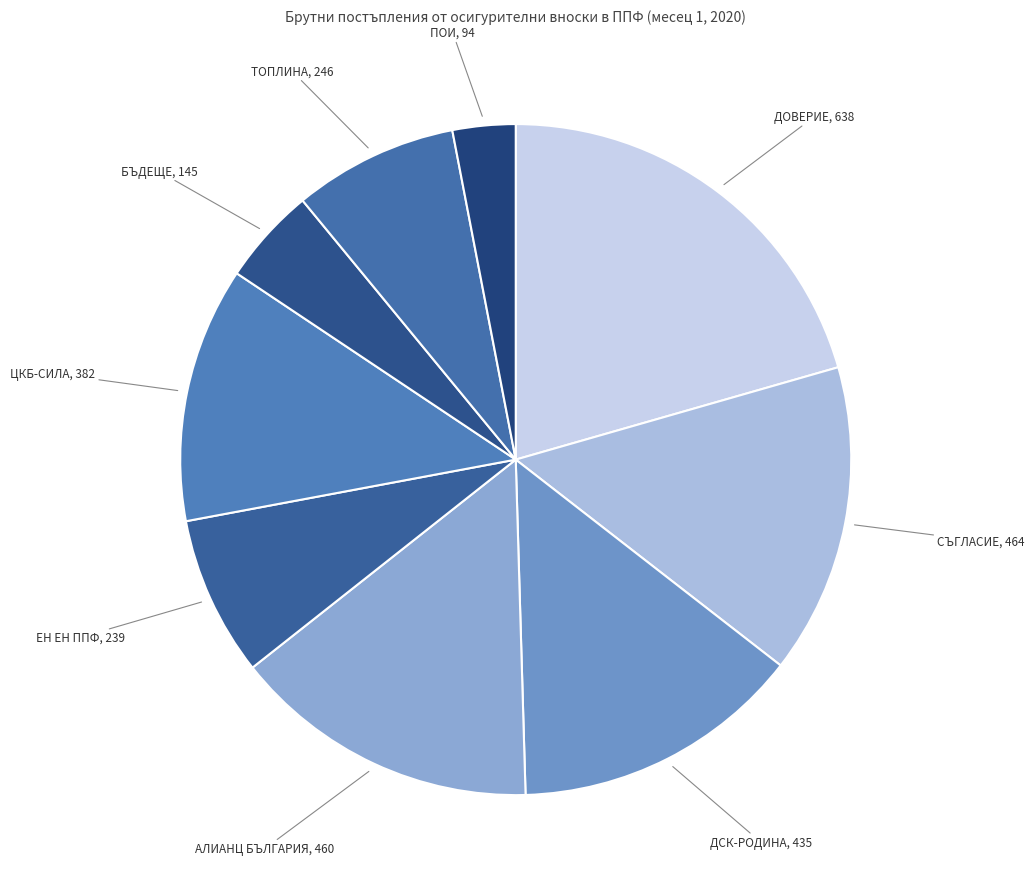

The ДОВЕРИЕ, 638 slice represents 21% of the pie. True or false?

True